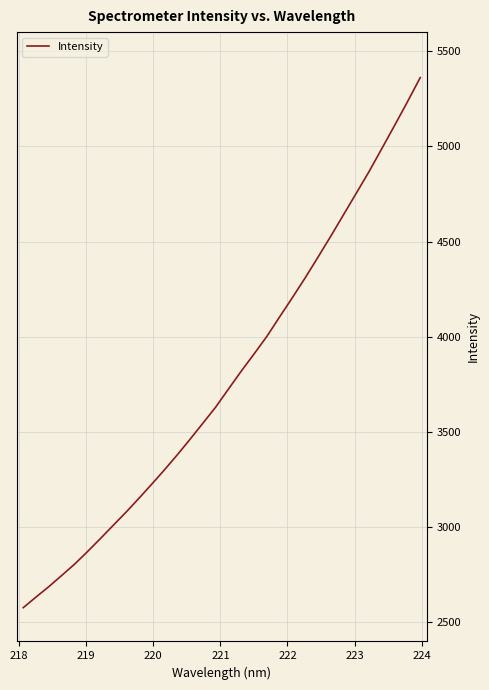

What is the minimum value shown in the chart?

2577.5